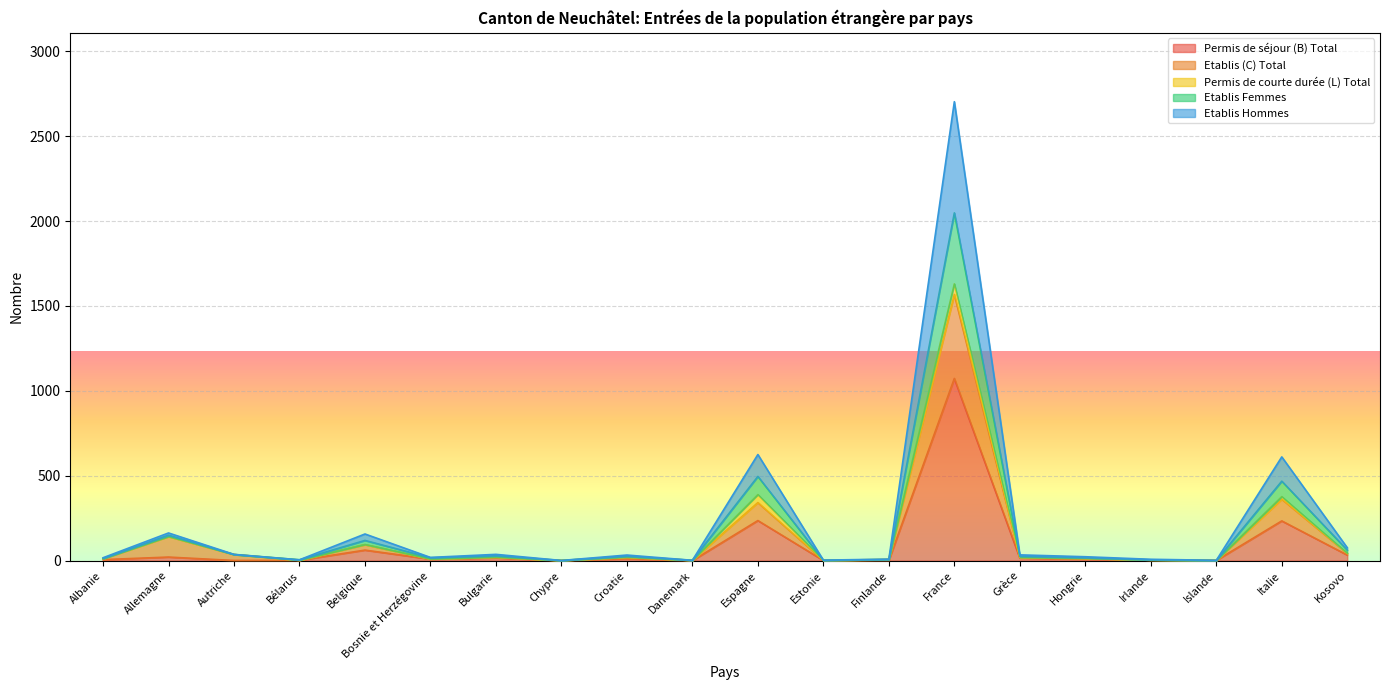

What is the value of the Etablis Femmes point at the 9th from the left?

33